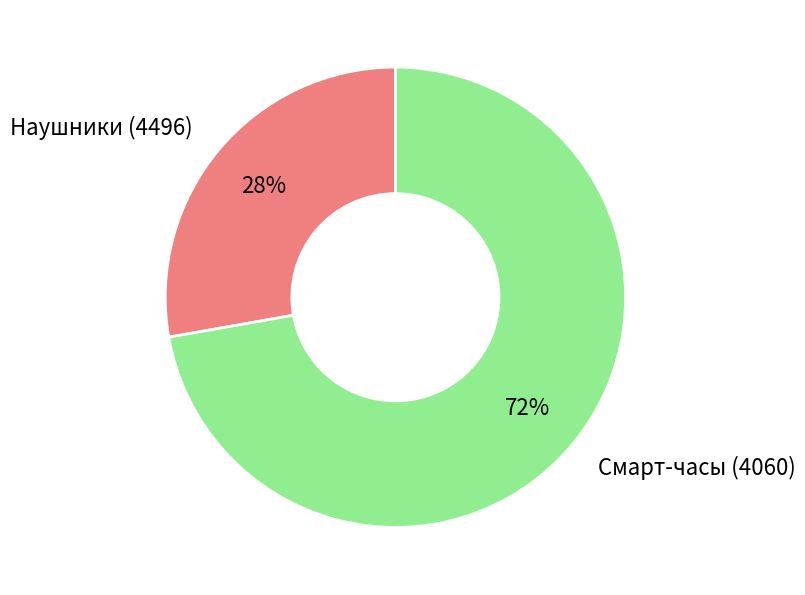

What is the ratio of the value at Смарт-часы (4060) to the value at Наушники (4496)?

2.6